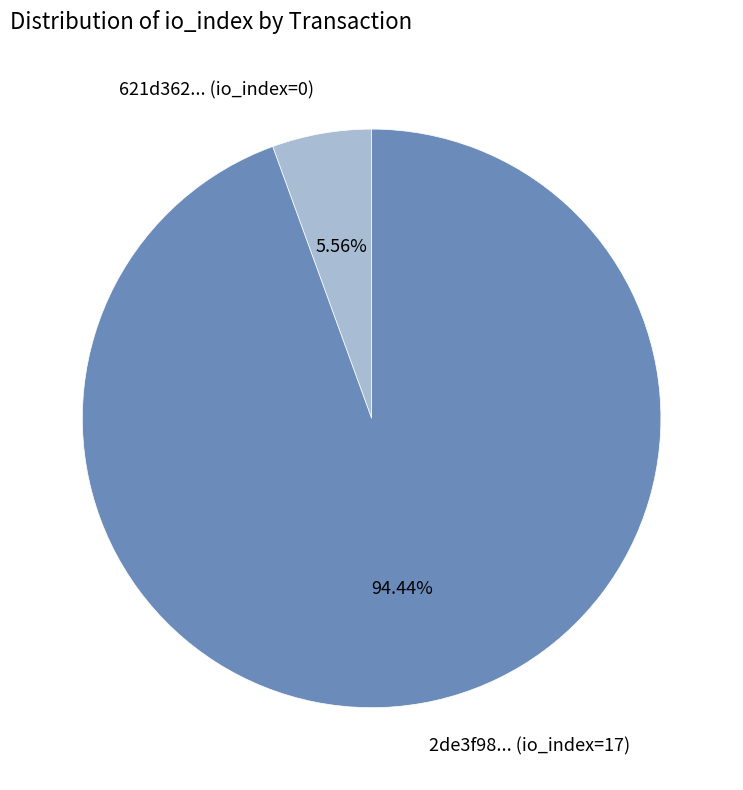

Combined, do 2de3f98... (io_index=17) and 621d362... (io_index=0) account for over 50%?

Yes